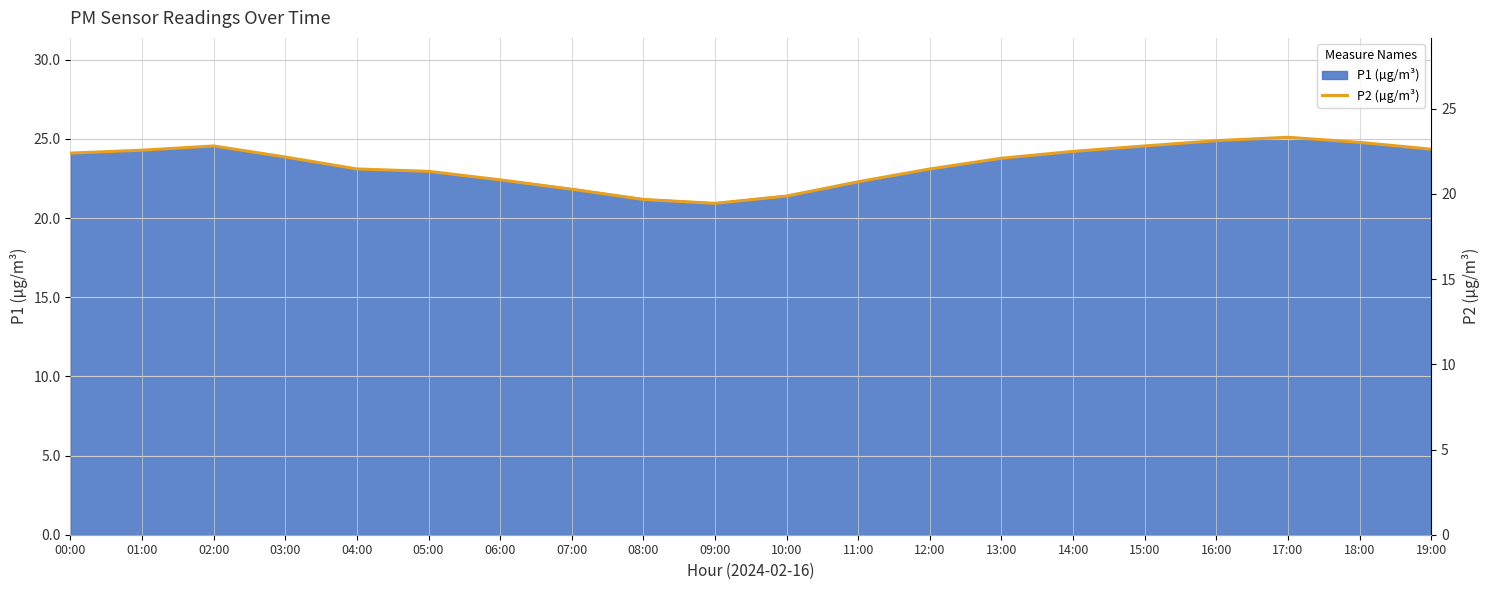

What is the sum of all values?

434.6